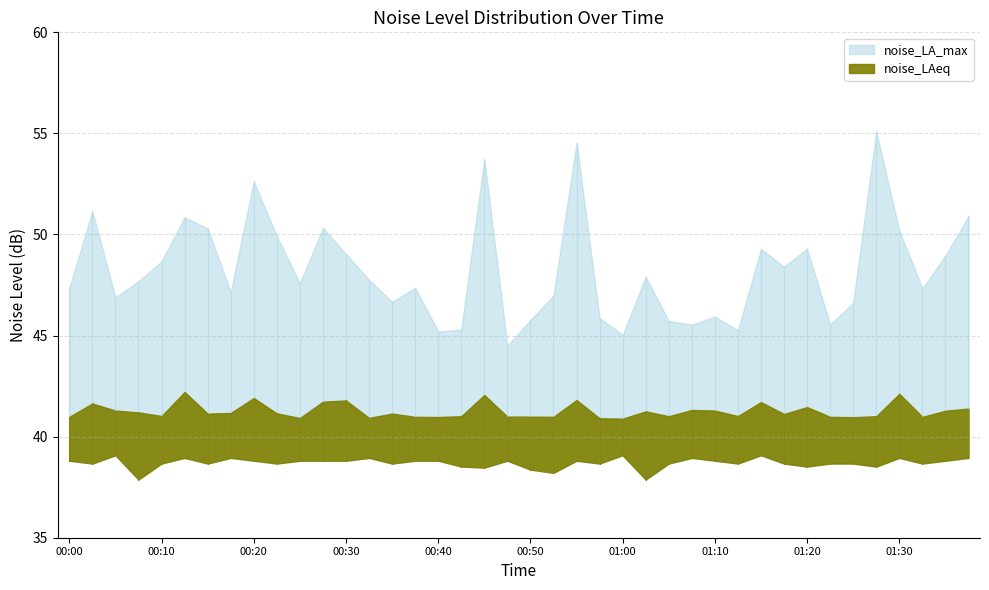

At which category is the sum across all series the highest?

00:55